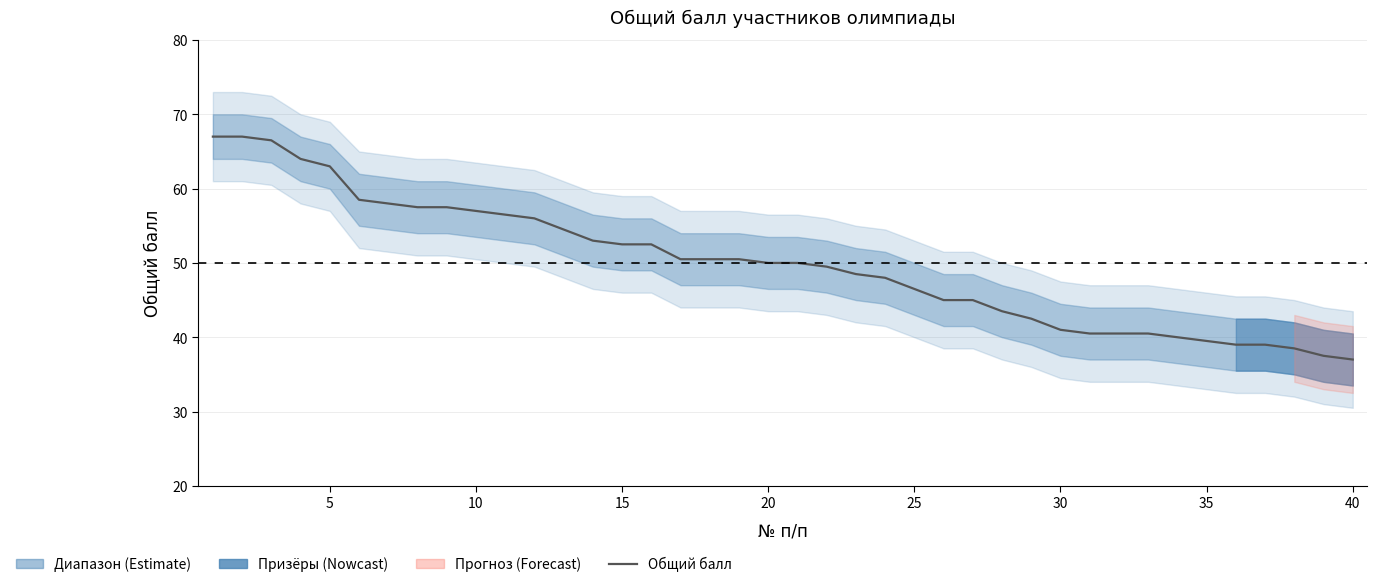

What is the maximum value shown in the chart?

67.0